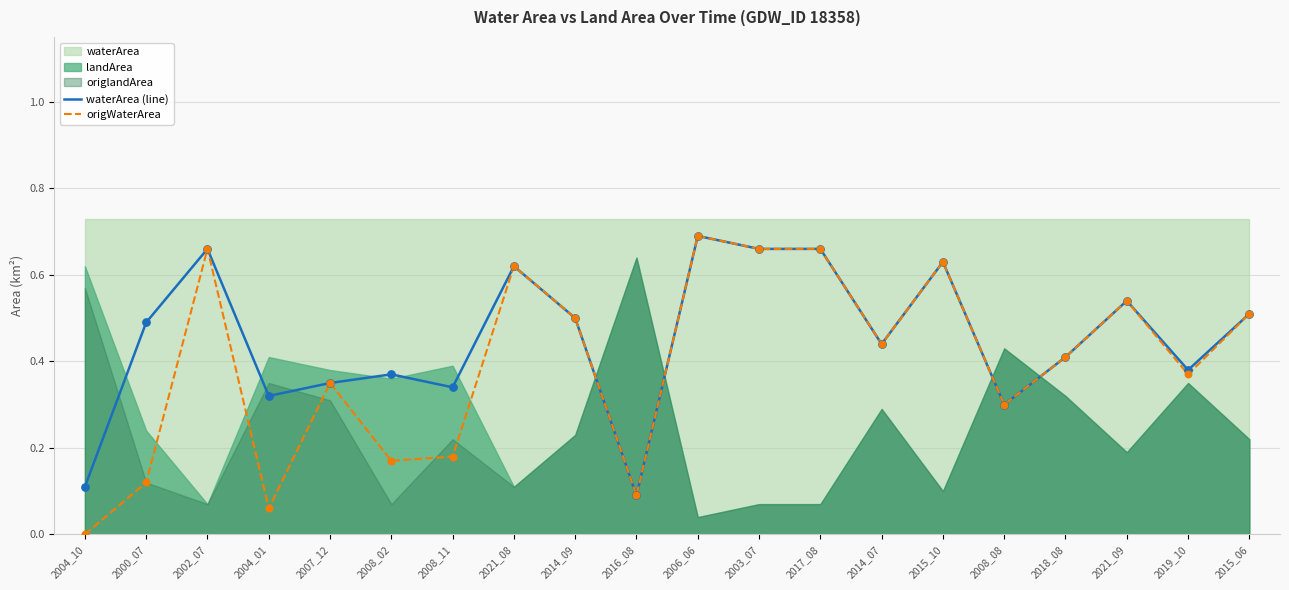

What is the total value across all series at 2018_08?

0.8